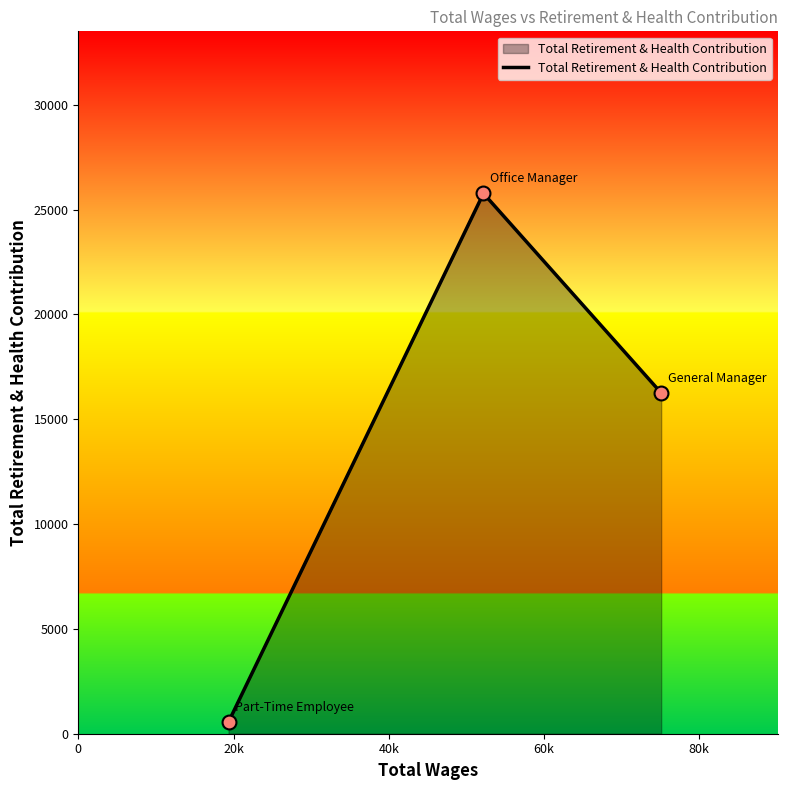

What is the average value?

14195